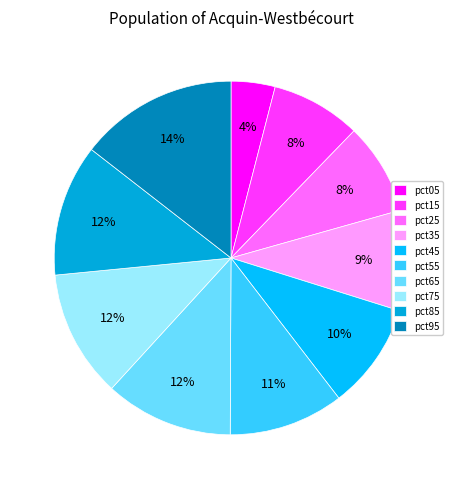

To the nearest percent, what percentage of the pie is pct85?

12%